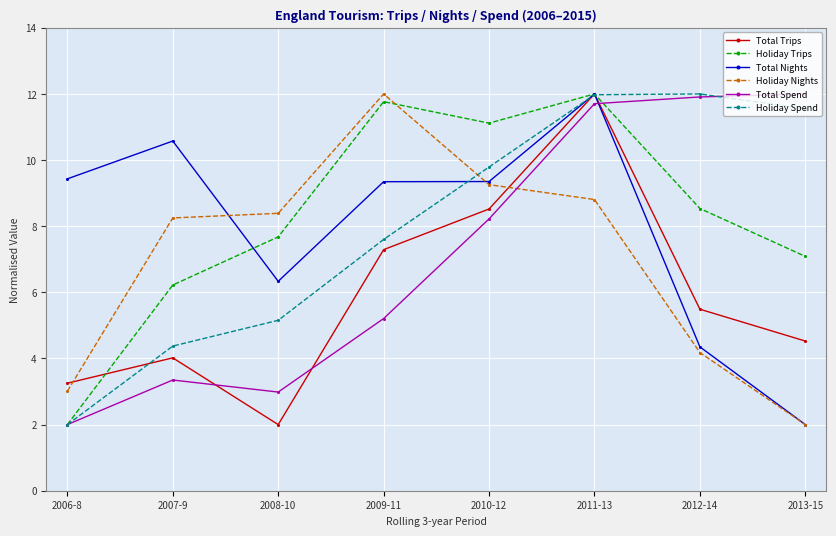

At which category is the sum across all series the highest?

2011-13